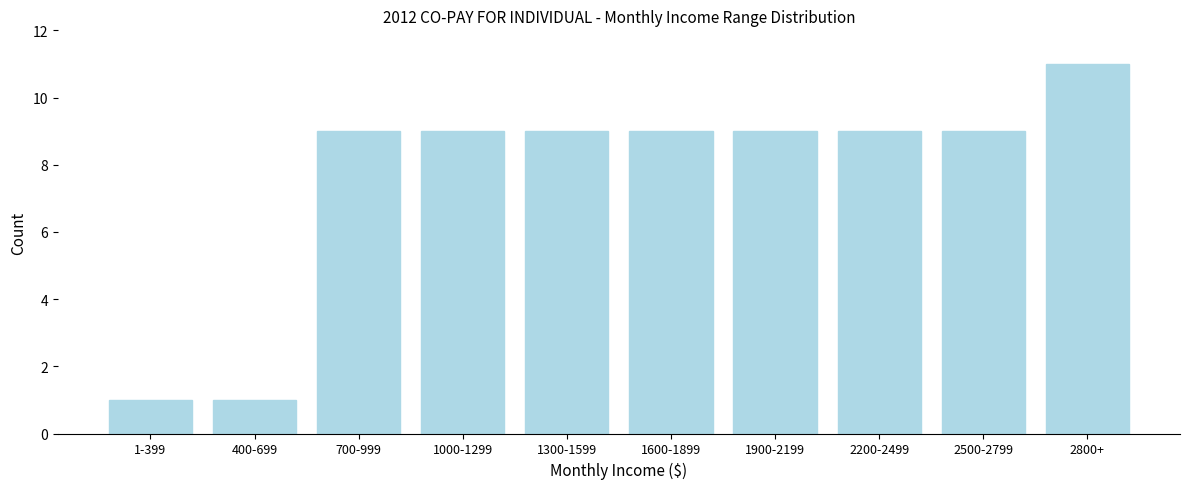

Reading right to left, list all the values displayed in this chart.

2800+=11	2500-2799=9	2200-2499=9	1900-2199=9	1600-1899=9	1300-1599=9	1000-1299=9	700-999=9	400-699=1	1-399=1